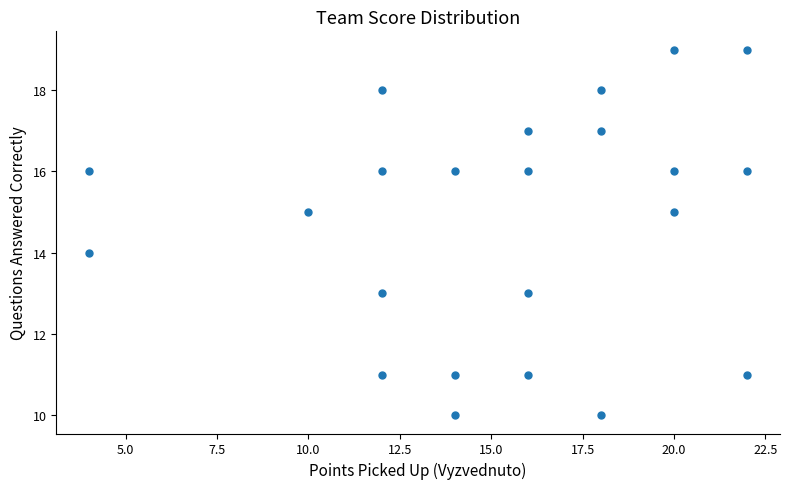

What is the range of X values (max minus min)?

18